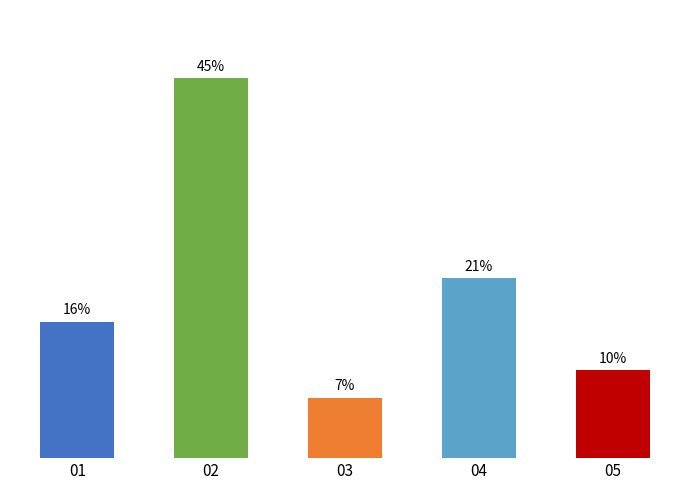

Which label corresponds to the smallest value in the chart?

03